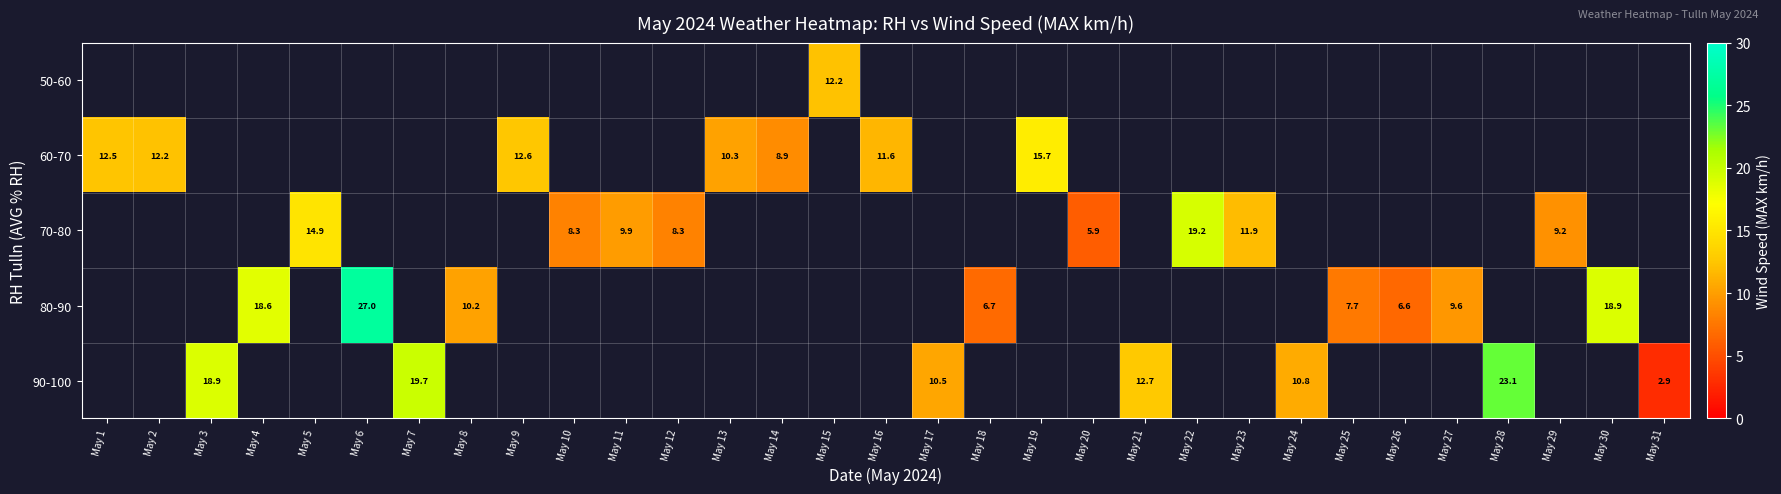

Is the value of 60-70 at May 19 greater than the value of 70-80 at May 11?

Yes